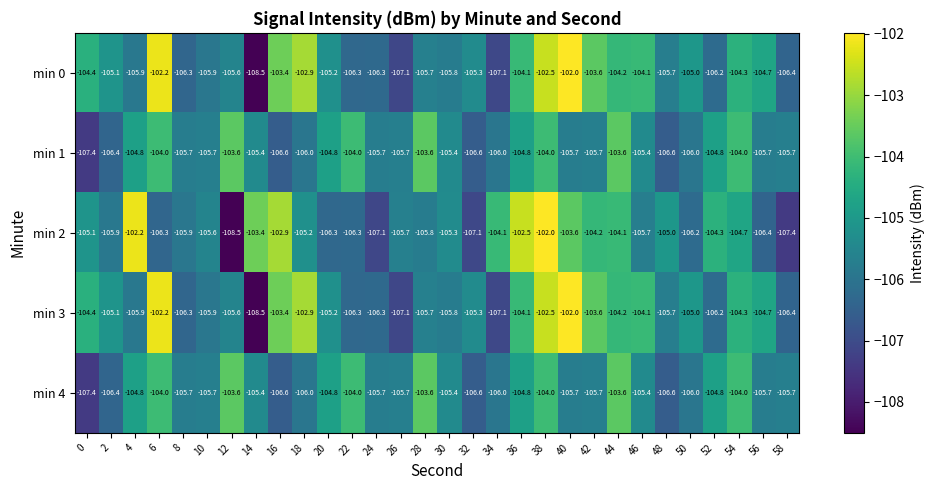

What is the difference between the highest and lowest values at 26?

1.4